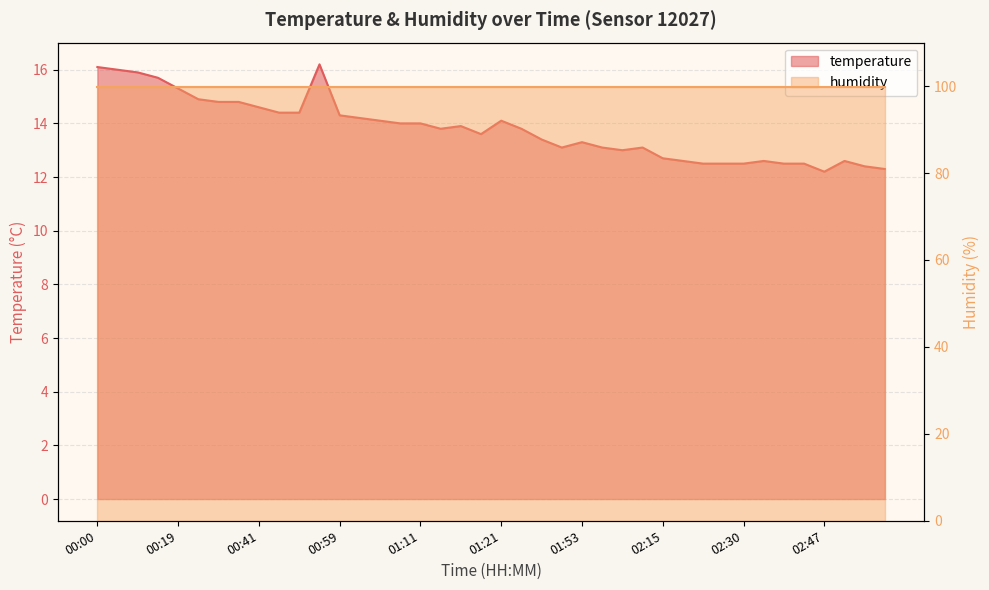

What is the difference between the values at 03:04 and 00:41?

2.3